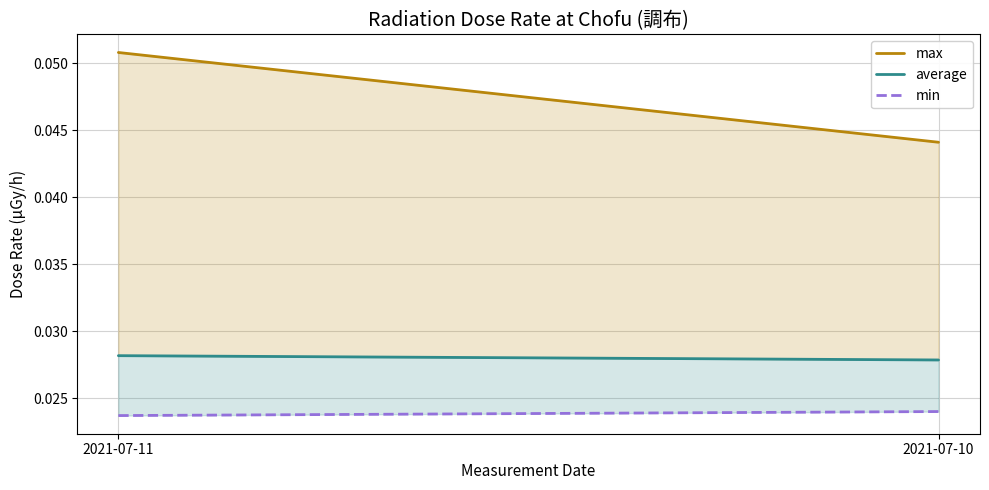

What is the sum of the max values at 2021-07-10 and 2021-07-11?

0.1